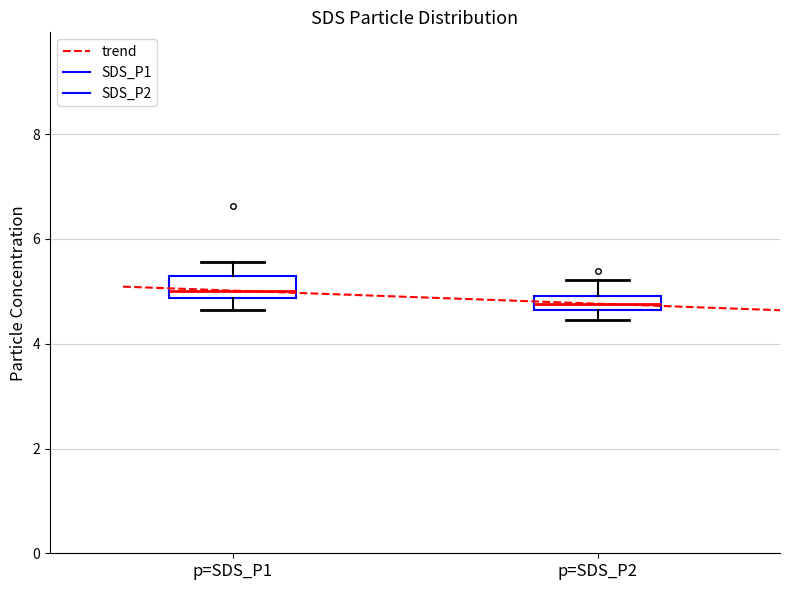

Which box's median line is the highest?

p=SDS_P1